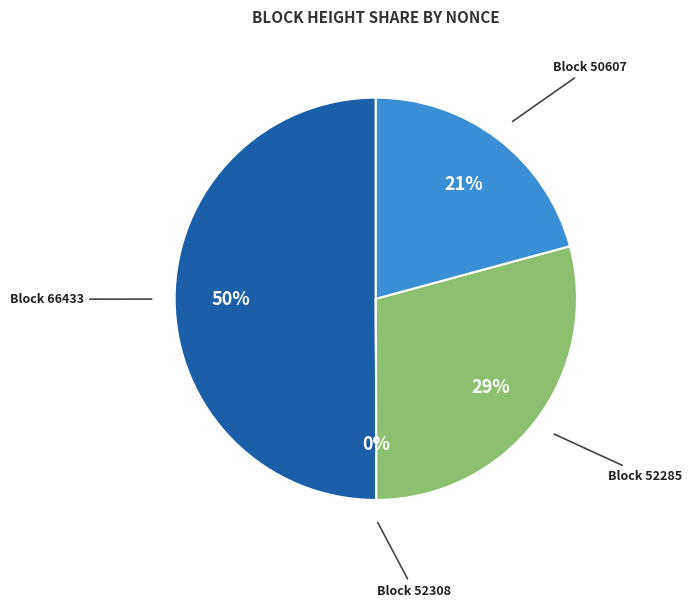

To the nearest percent, what is the average slice percentage?

25%